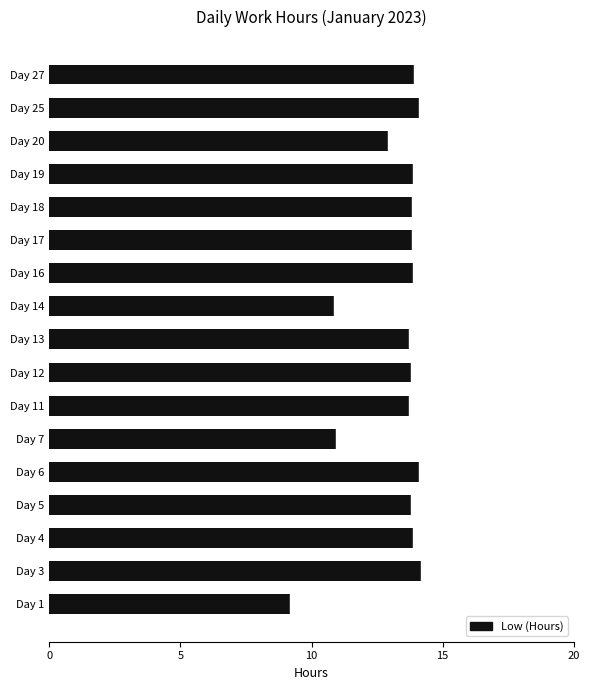

Is it true that the value at Day 11 is 13.7?

True